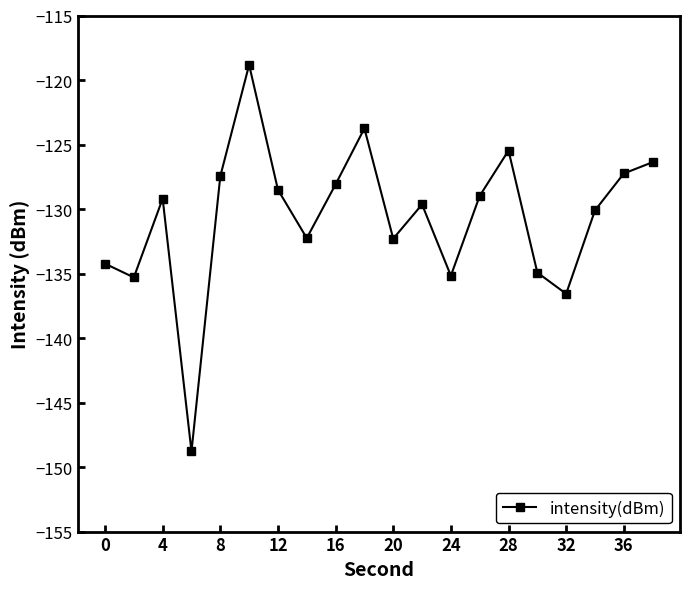

What is the smallest value displayed?

-148.8